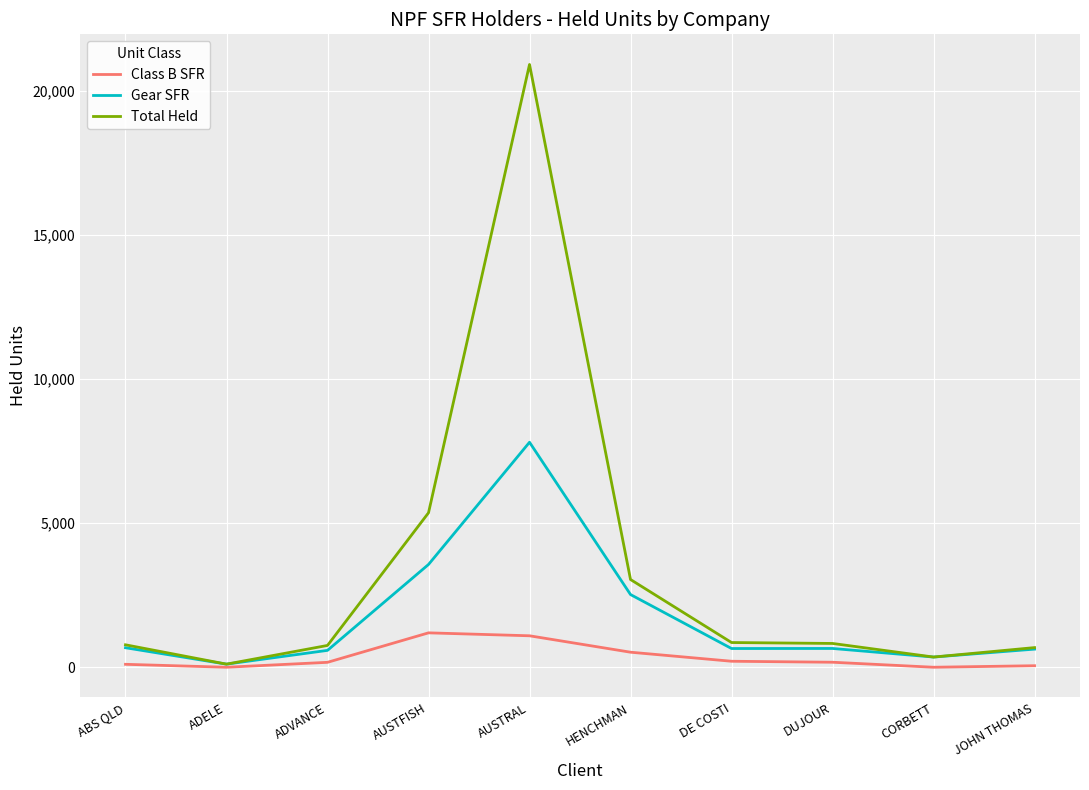

How many lines are shown in the chart?

3